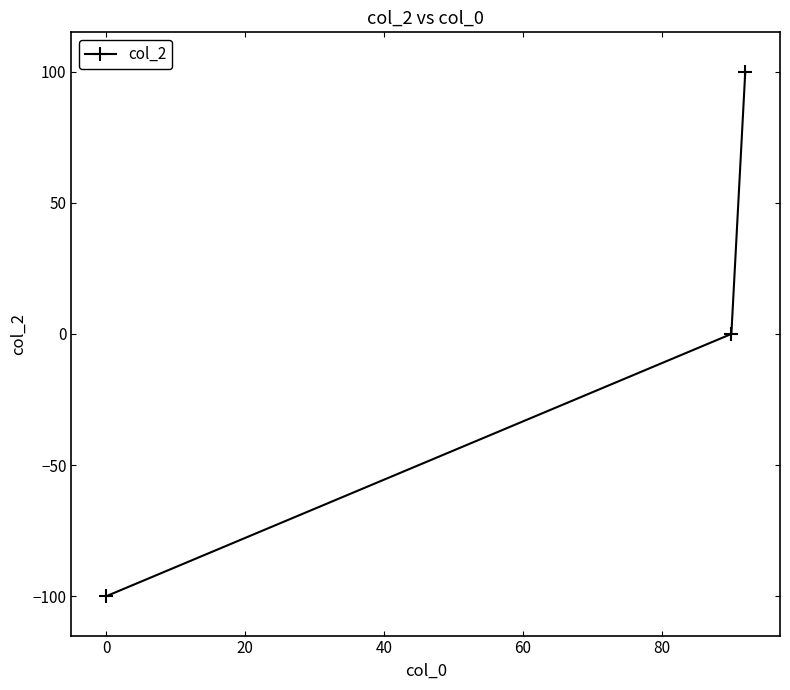

What is the smallest value displayed?

-100